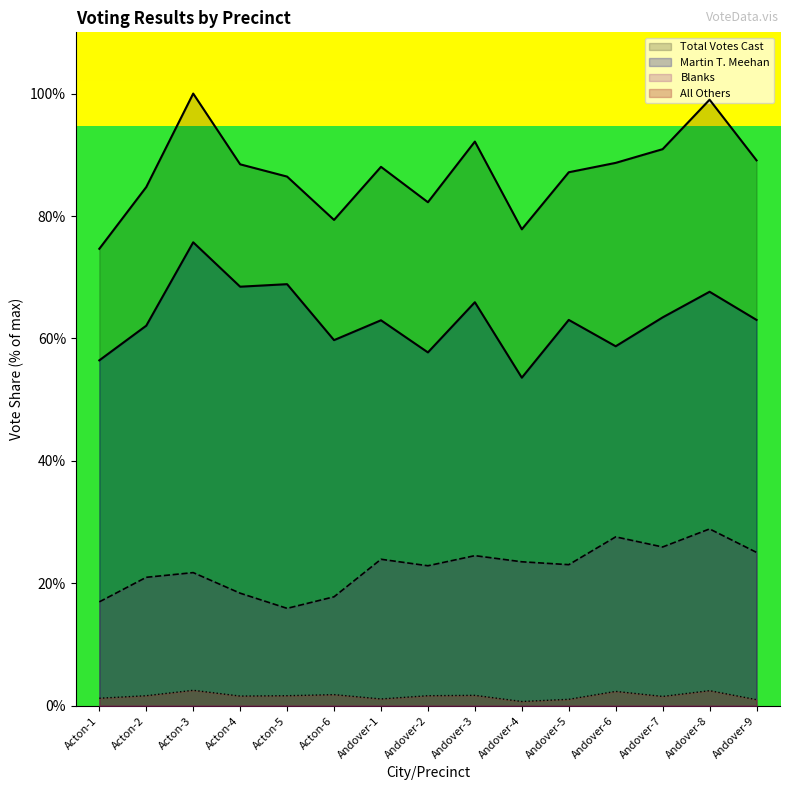

What position from the right is Acton-5?

11